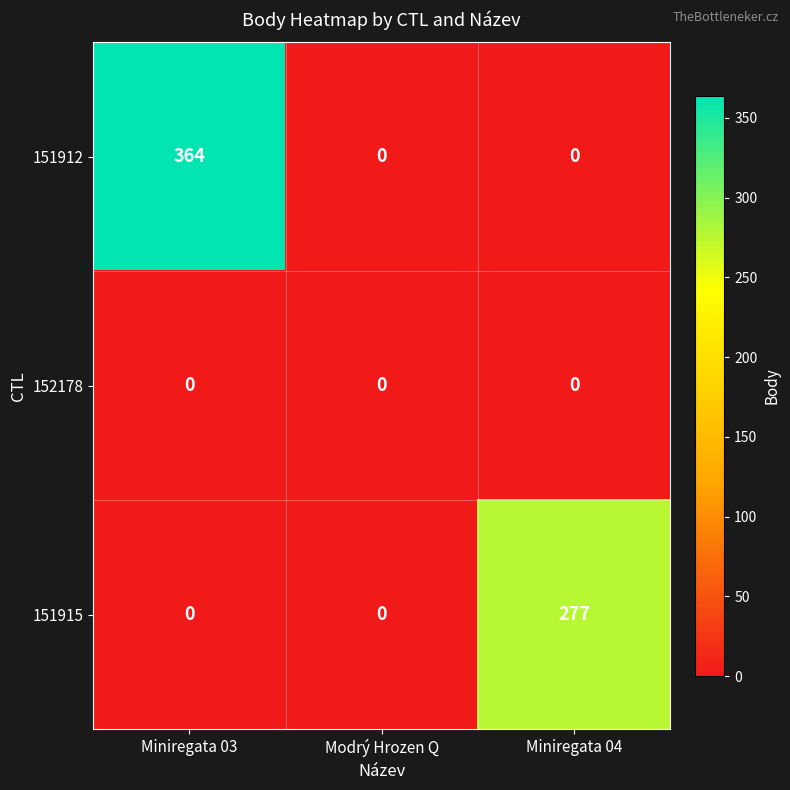

Rank the series by their average value, from highest to lowest.

151912, 151915, 152178